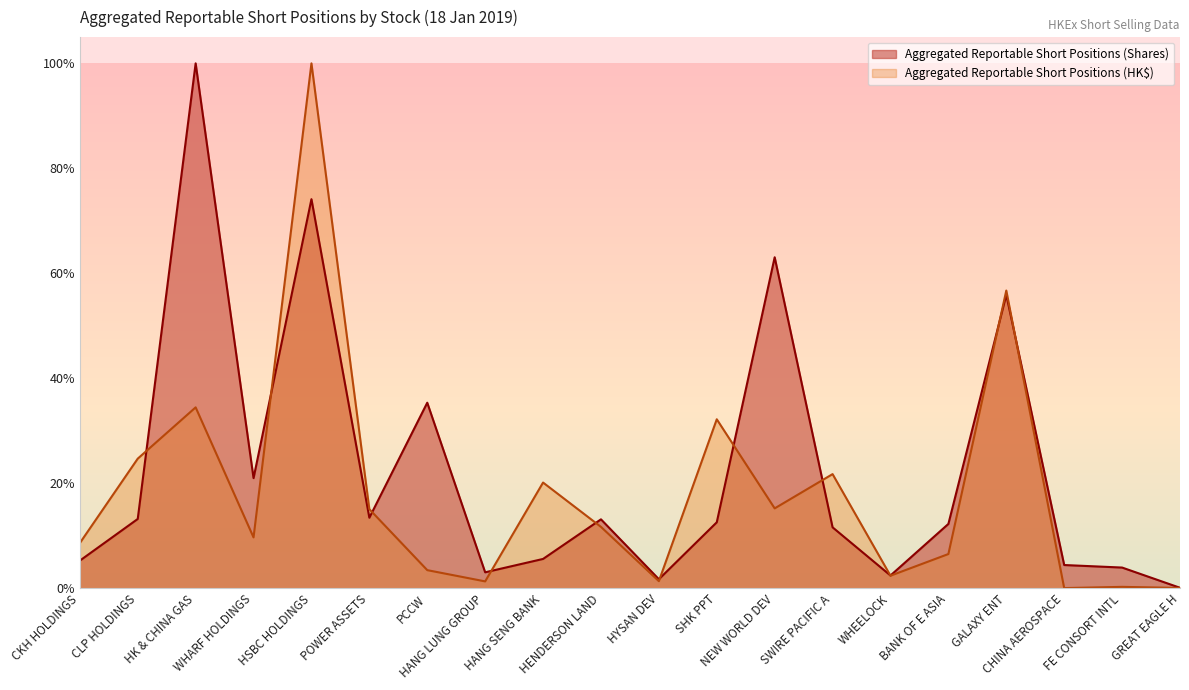

The Aggregated Reportable Short Positions (HK$) series shows 1.7 at HSBC HOLDINGS. True or false?

False